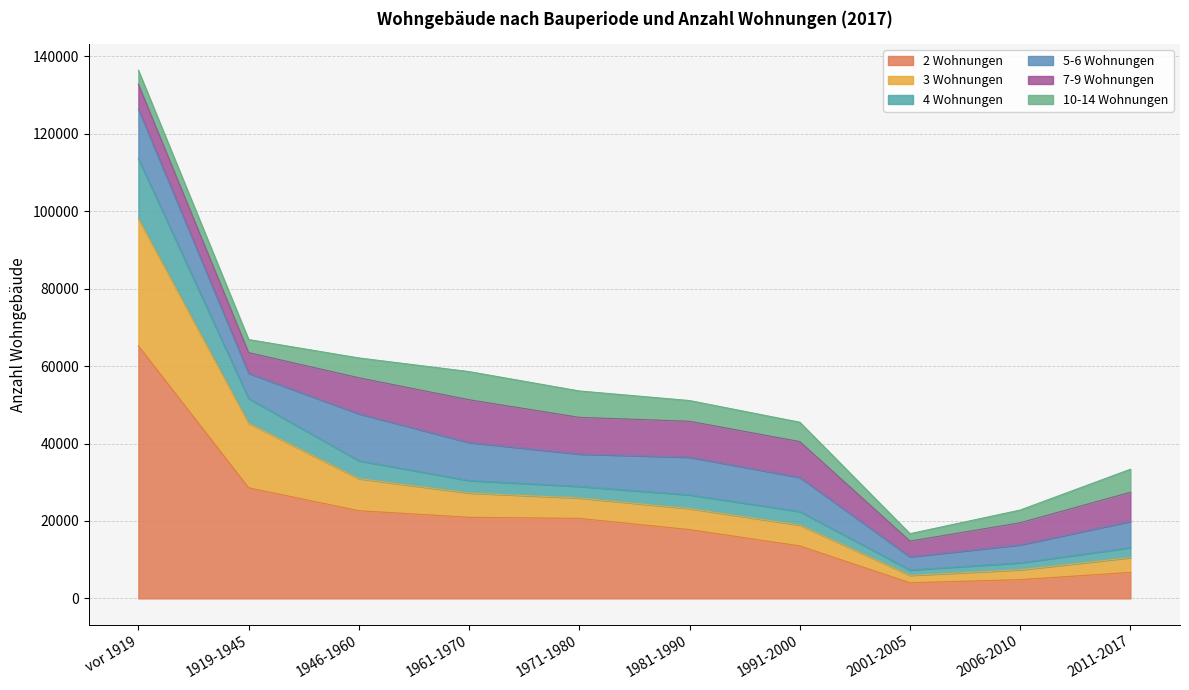

At which category is the sum across all series the highest?

vor 1919